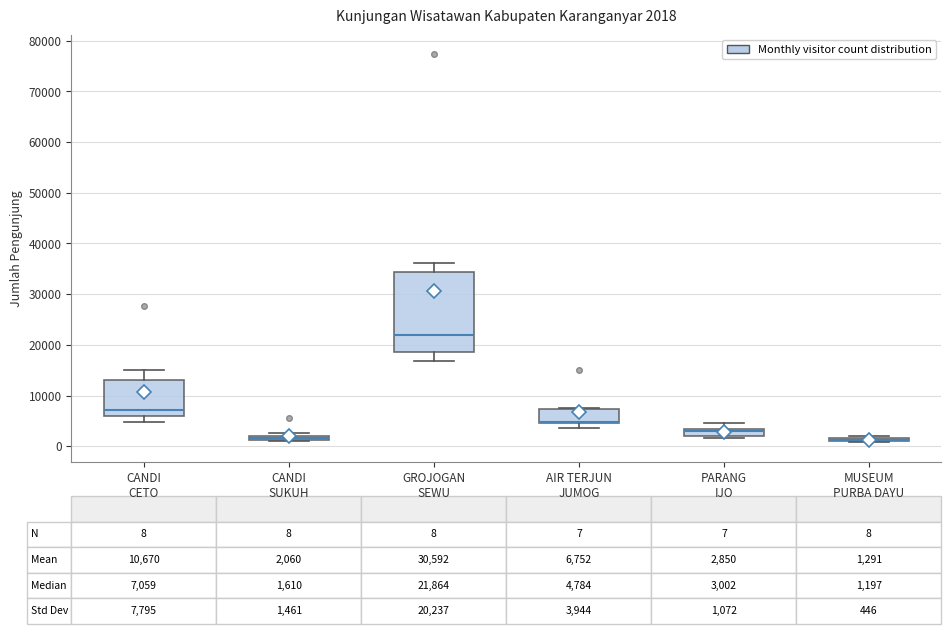

Which box is the tallest, from its lower edge to its upper edge?

GROJOGAN SEWU